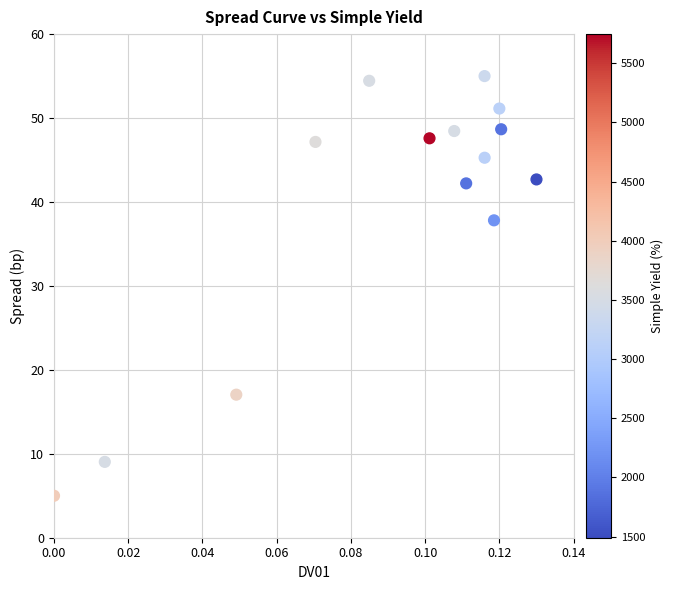

What is the range of Y values (max minus min)?

50.0